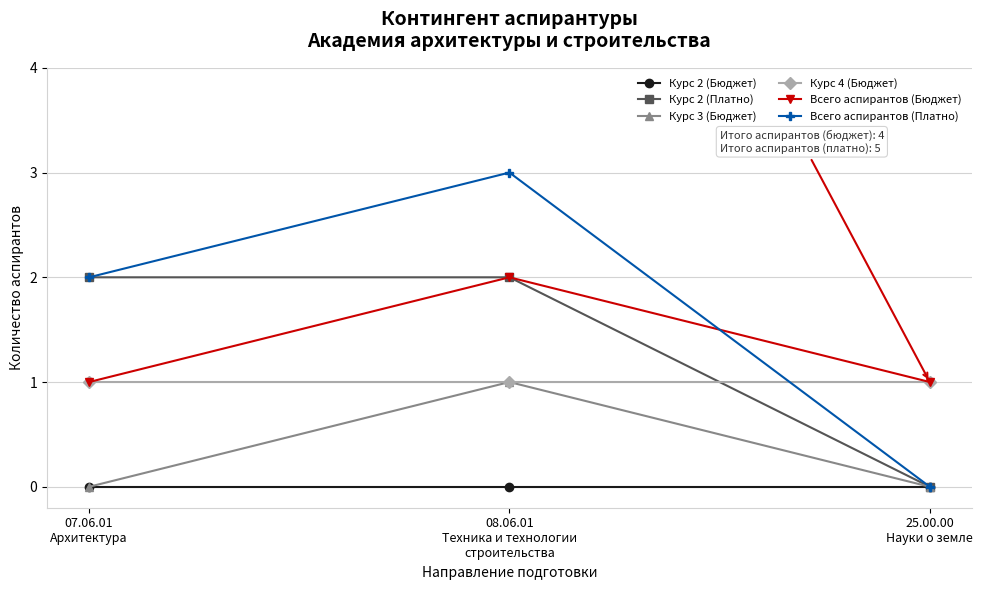

How many values in Всего аспирантов (Платно) are above zero?

2